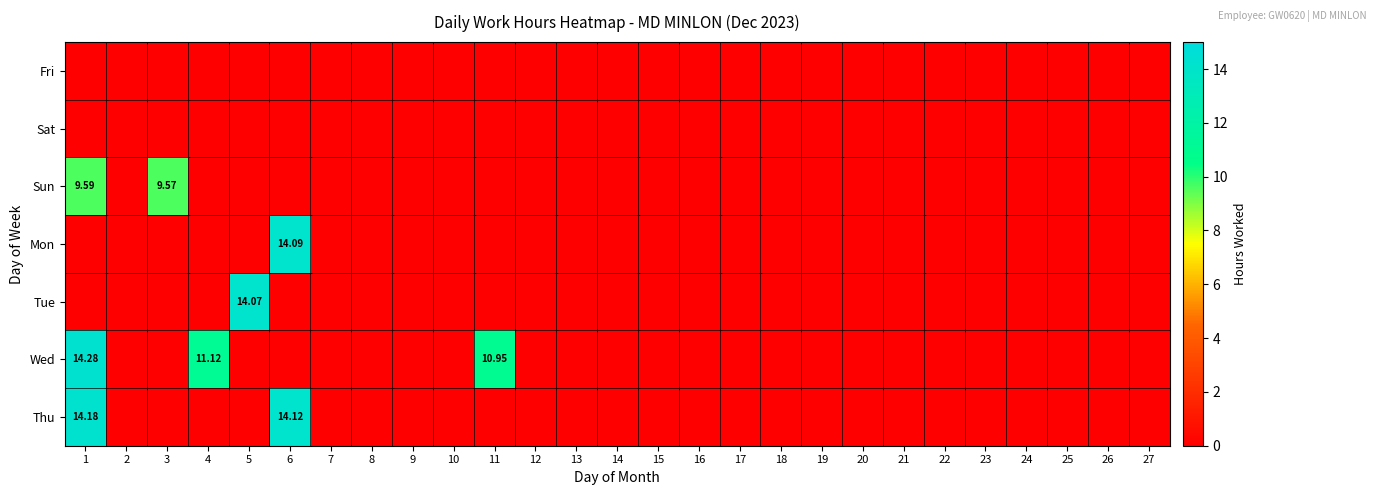

At how many categories does at least one series exceed 6?

6